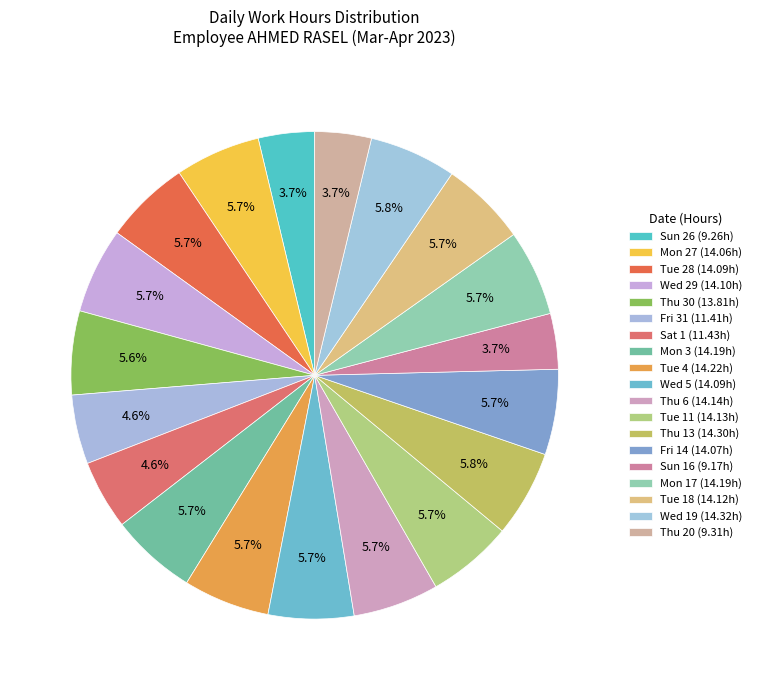

How many slices are in this pie chart?

19